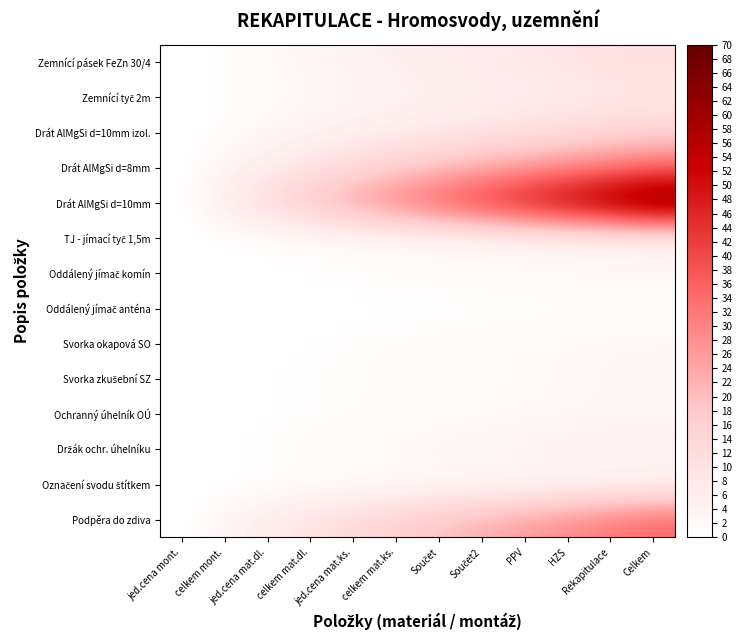

Between celkem mat.ks. and HZS, which is larger?

HZS